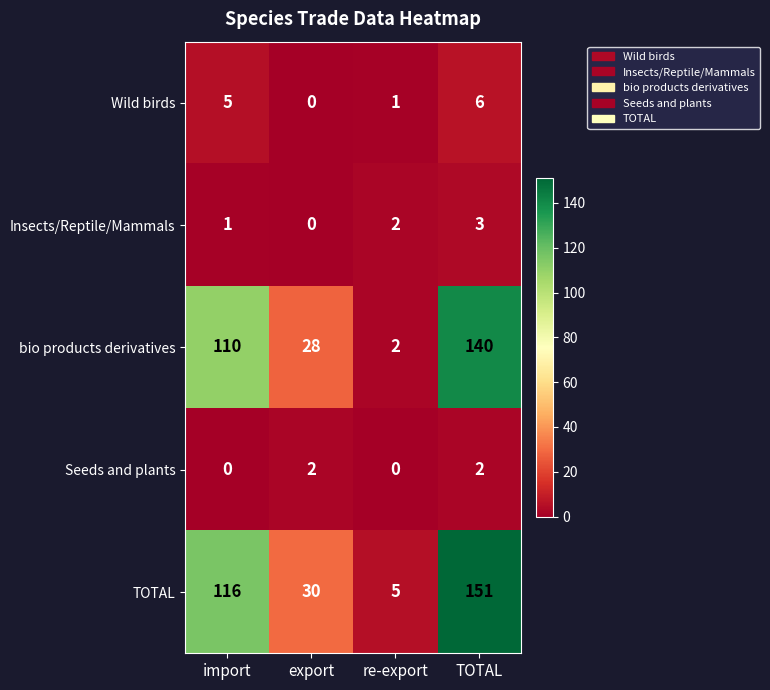

Reading right to left, list all the values displayed in this chart.

Wild birds: TOTAL=6	re-export=1	export=0	import=5
Insects/Reptile/Mammals: TOTAL=3	re-export=2	export=0	import=1
bio products derivatives: TOTAL=140	re-export=2	export=28	import=110
Seeds and plants: TOTAL=2	re-export=0	export=2	import=0
TOTAL: TOTAL=151	re-export=5	export=30	import=116